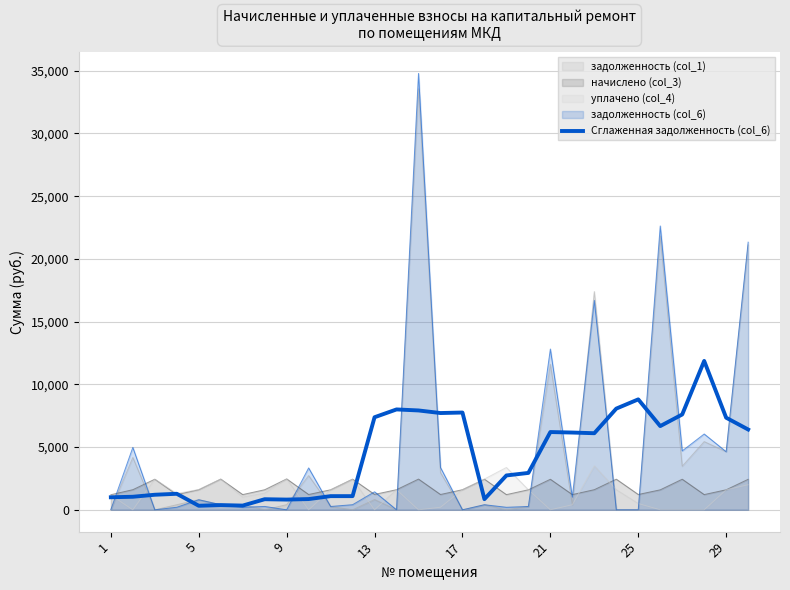

What is the difference between the maximum and second lowest values?

11531.1